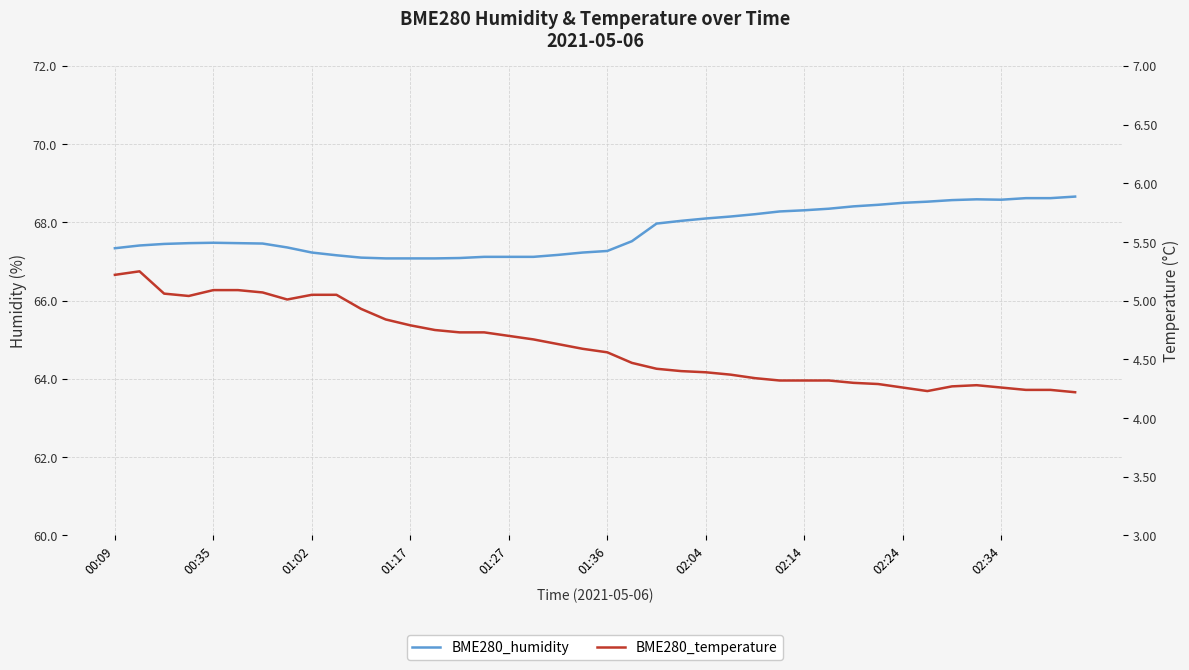

What is the spread (max minus min) of values at 38?

64.4